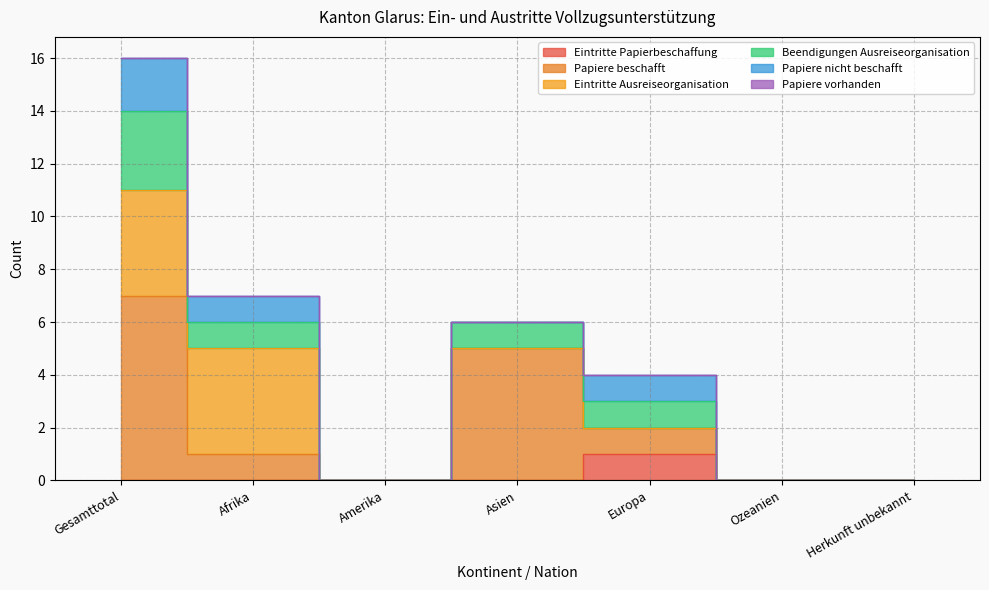

The value of Beendigungen Ausreiseorganisation at Europa is 4. True or false?

True